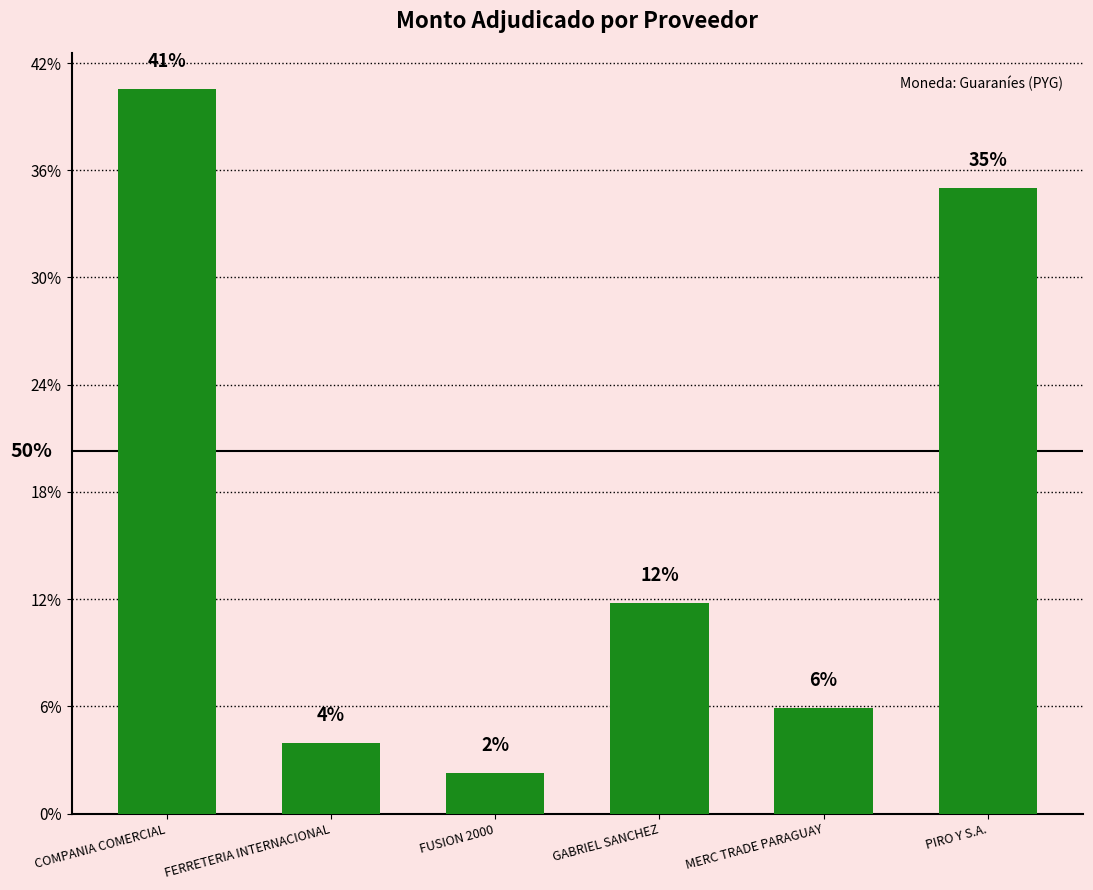

Does the chart contain any negative values?

No